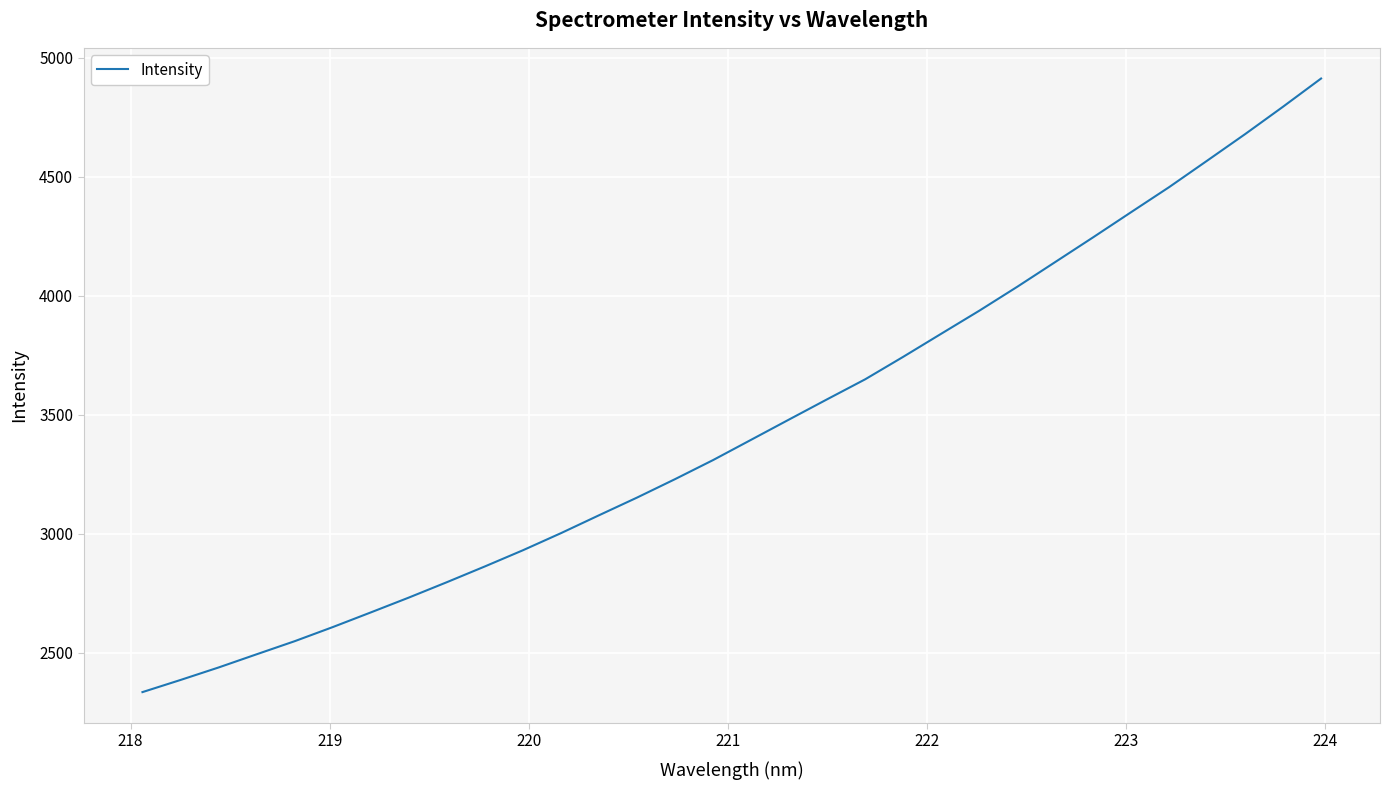

What is the difference between the maximum and minimum values?

2576.2